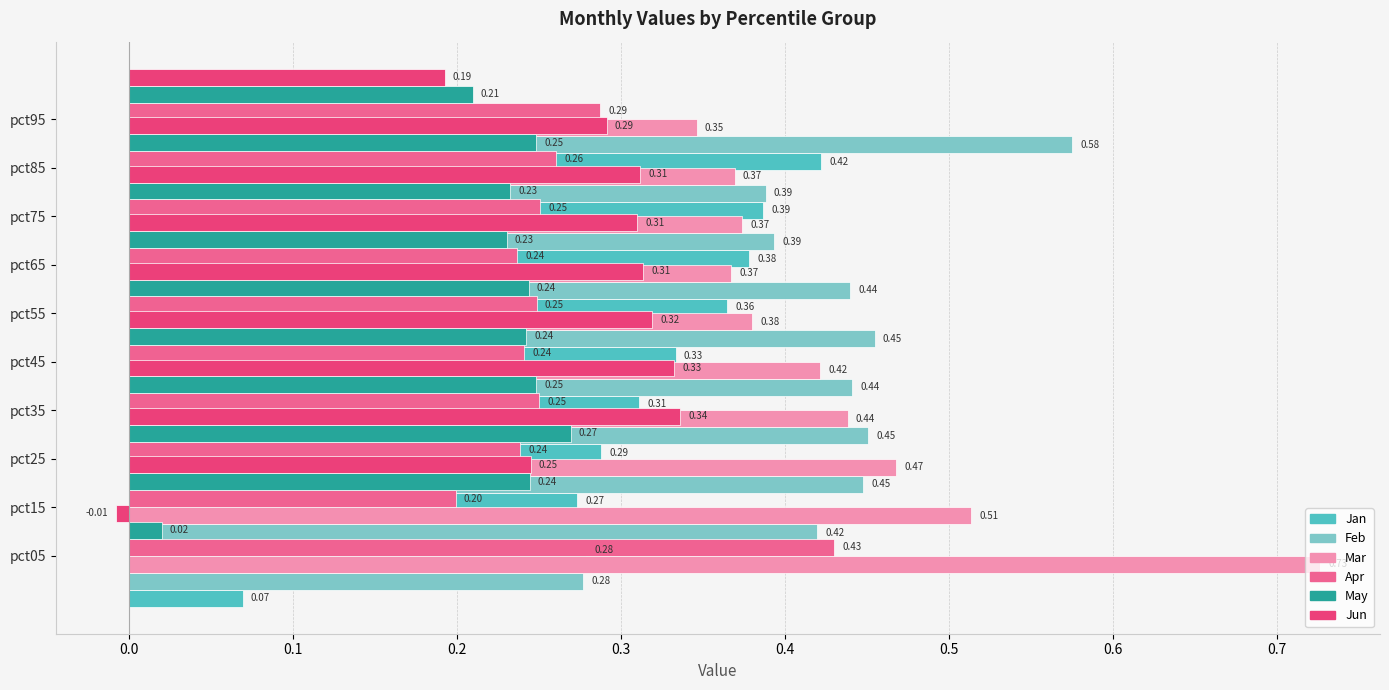

What is the average value of the Apr series?

0.3